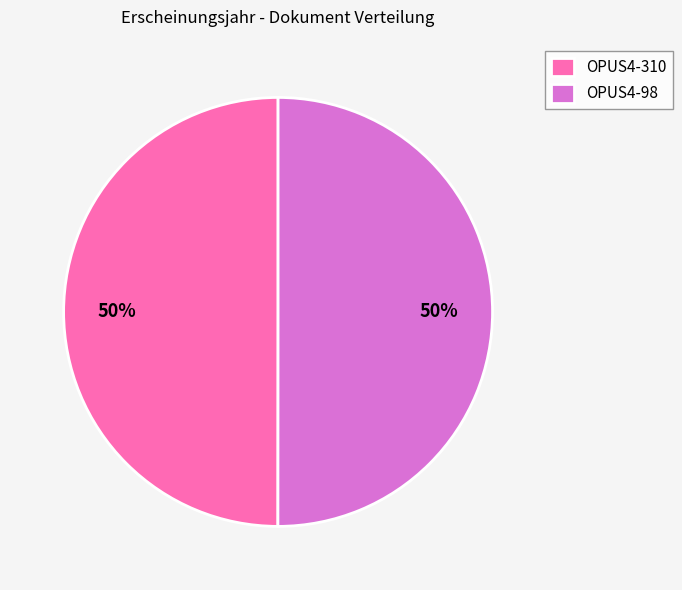

Approximately how many times larger is the value at OPUS4-310 compared to OPUS4-98?

1.0